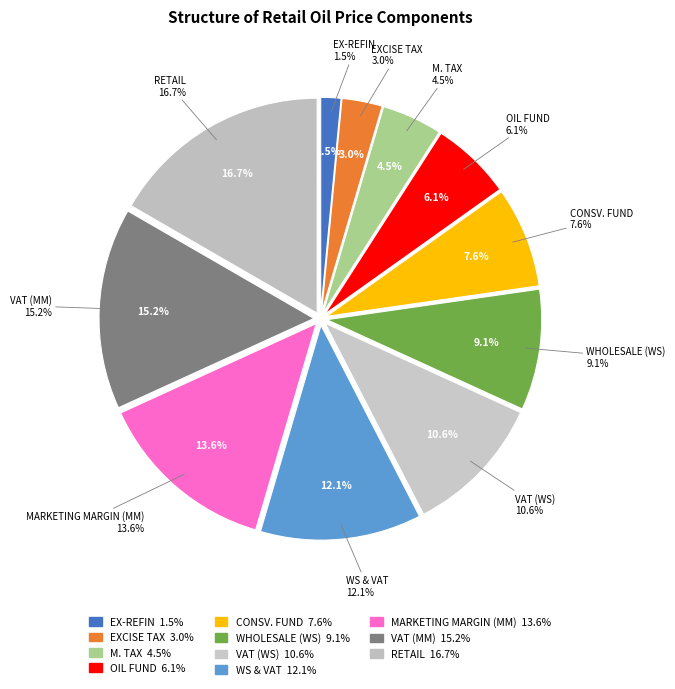

To the nearest percent, what is the average slice percentage?

9%